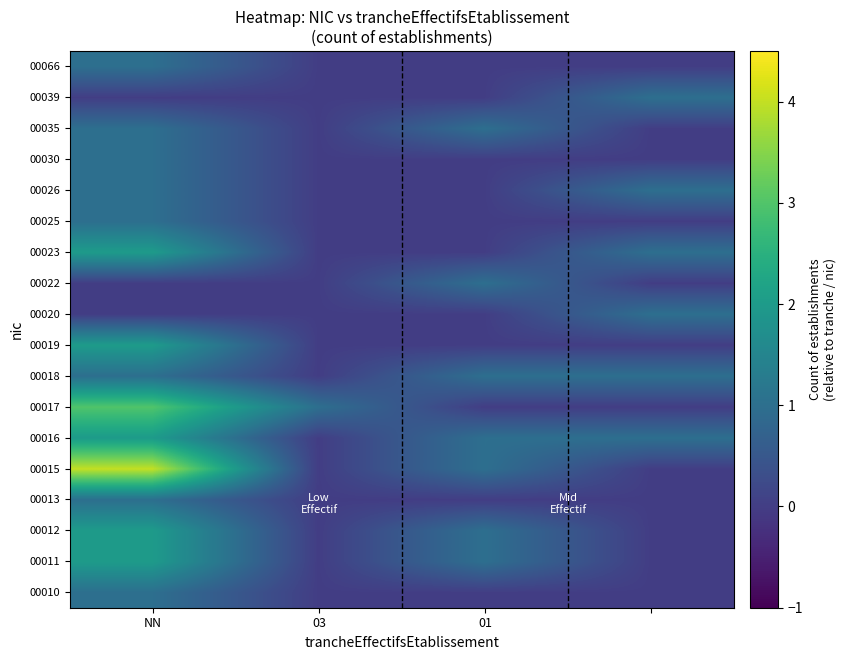

What is the greatest value displayed?

4